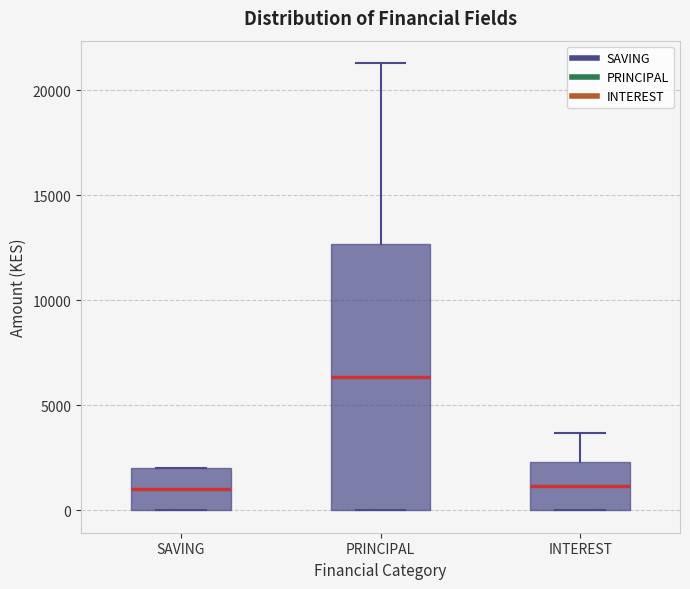

Reading left to right, transcribe this box plot: for each box, give where its median line is, the range the box spans, and where its two whiskers end, as read against the y-axis. The values are not printed on the chart, so give them approximately, as read against the axis.

SAVING: median 1000, box 0 to 2000, whiskers 0 to 2000
PRINCIPAL: median 6500, box 0 to 12500, whiskers 0 to 21500
INTEREST: median 1000, box 0 to 2500, whiskers 0 to 3500